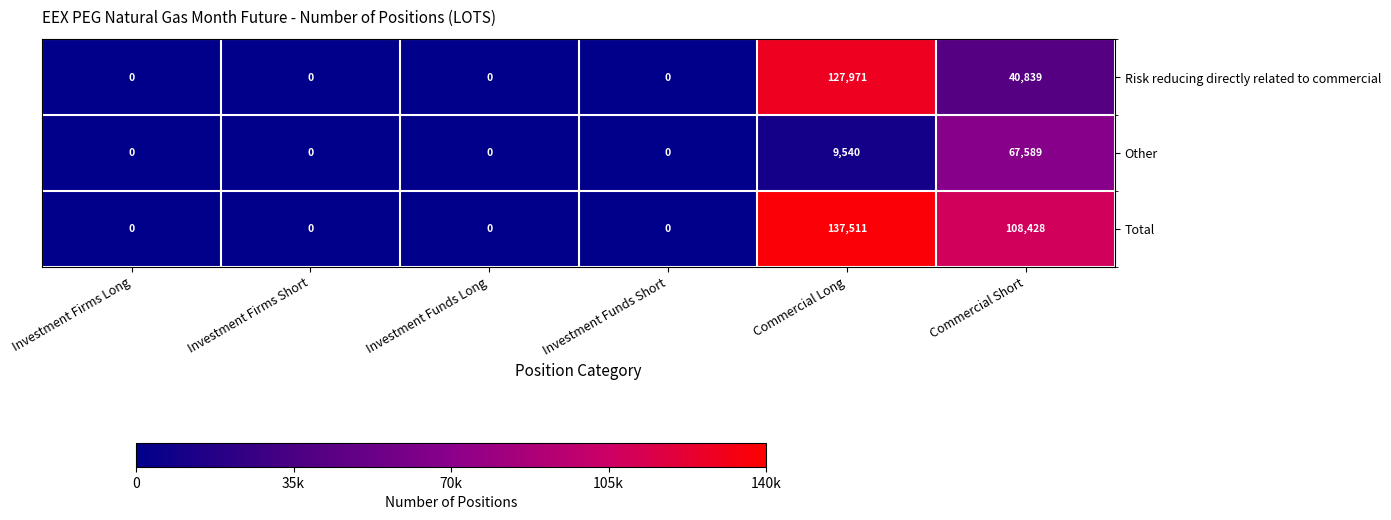

What is the sum of all Total values?

245939